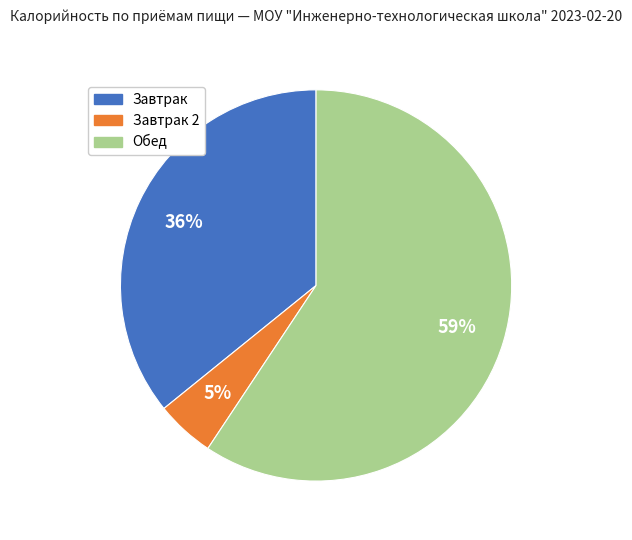

What percentage is the Обед slice, to the nearest percent?

59%